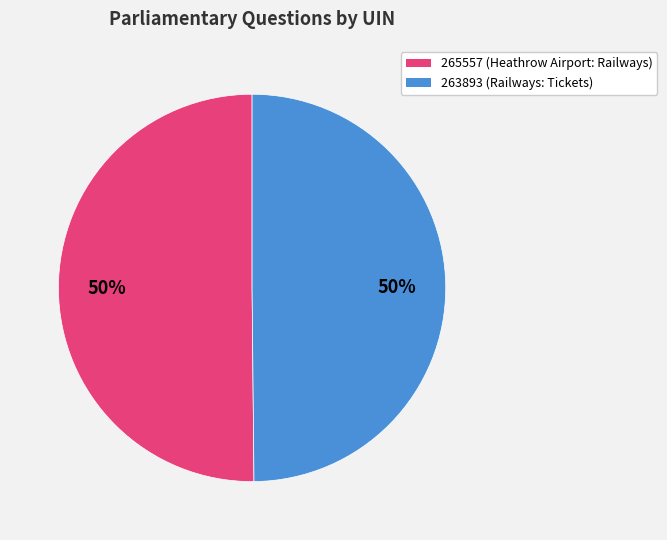

True or false: 265557 accounts for 45% of the total.

False